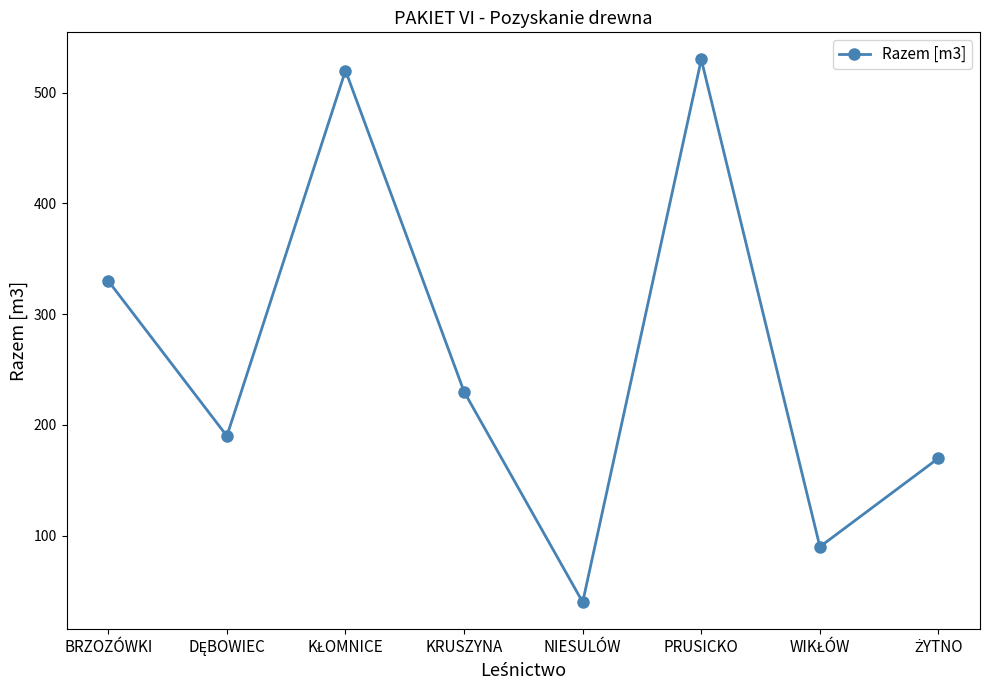

How many interior local valleys (lower than both neighbors) does the data have?

3